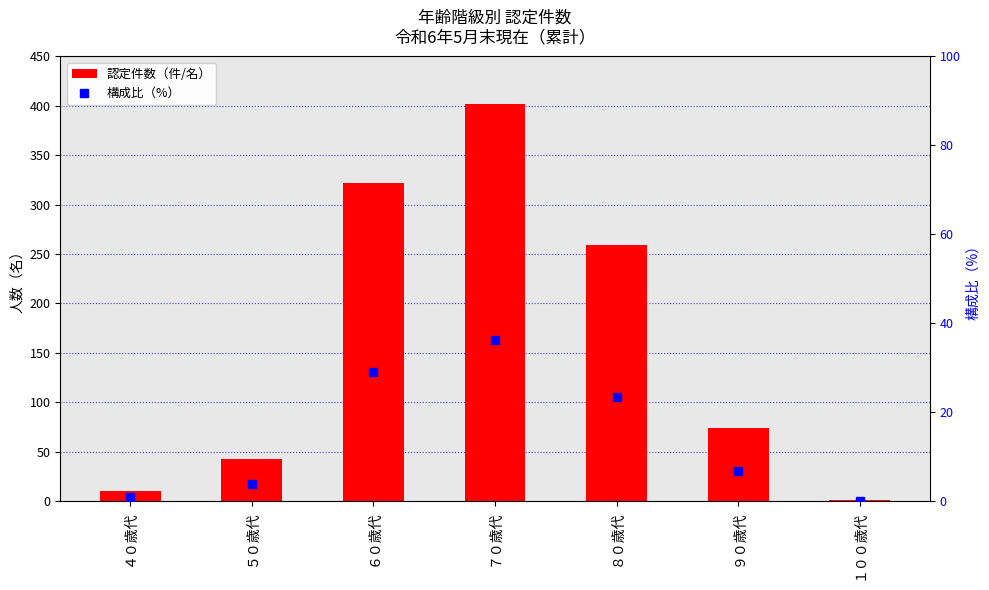

What is the average value of the 構成比（%） series?

14.3